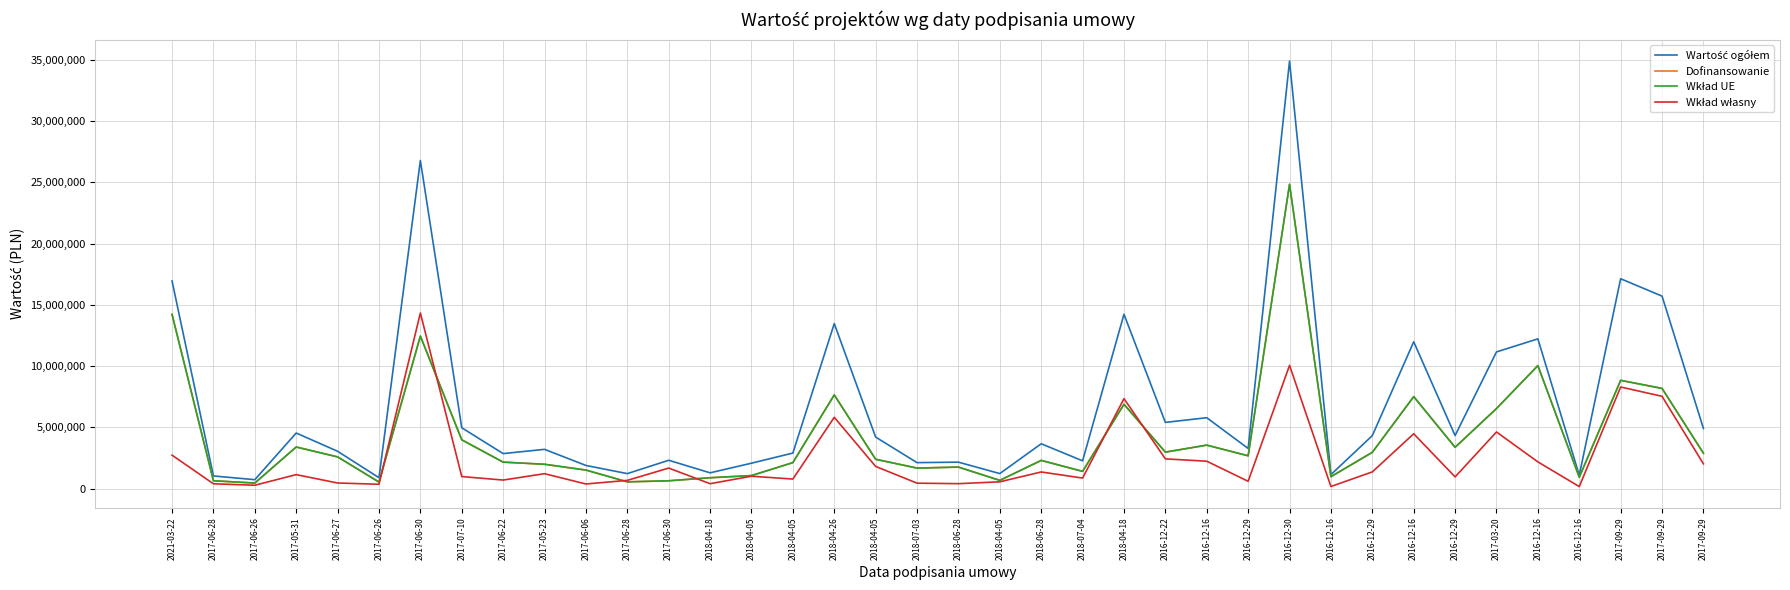

Does the chart have visible grid lines?

Yes